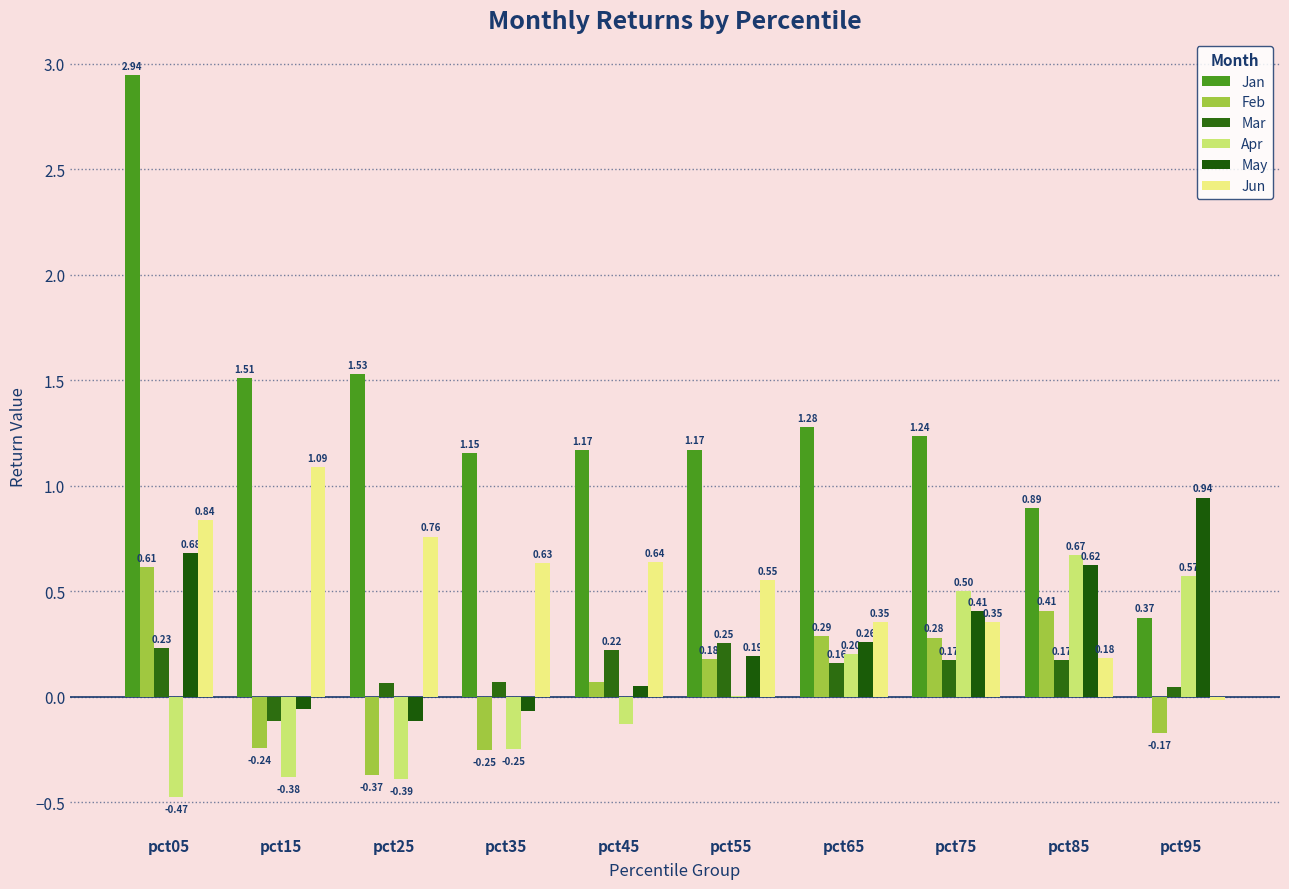

How many values in Jun are above zero?

9